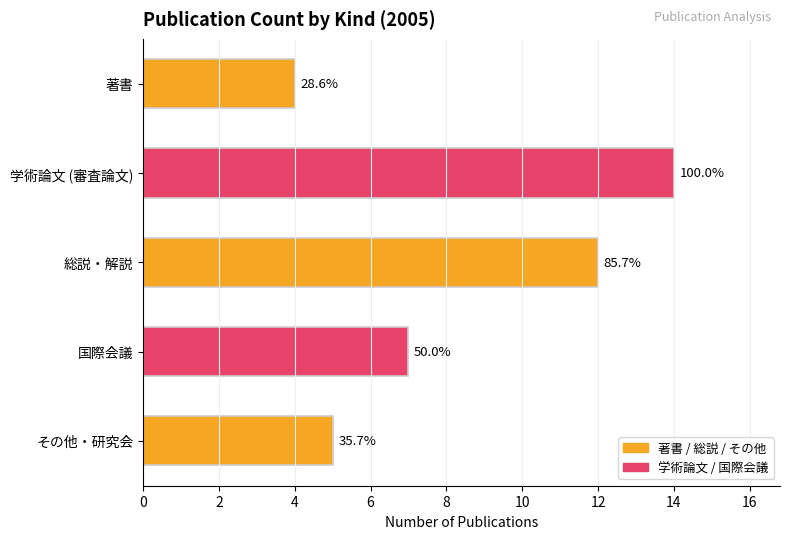

Are the bars horizontal?

Yes